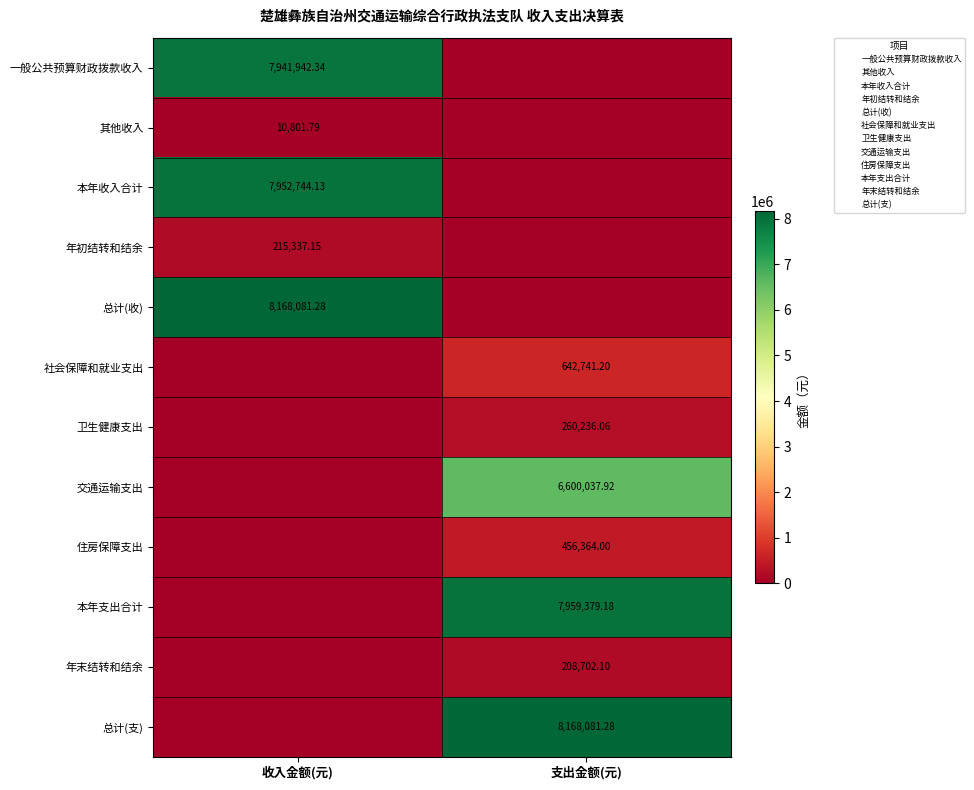

How many data points in row_8 are less than 456364?

1